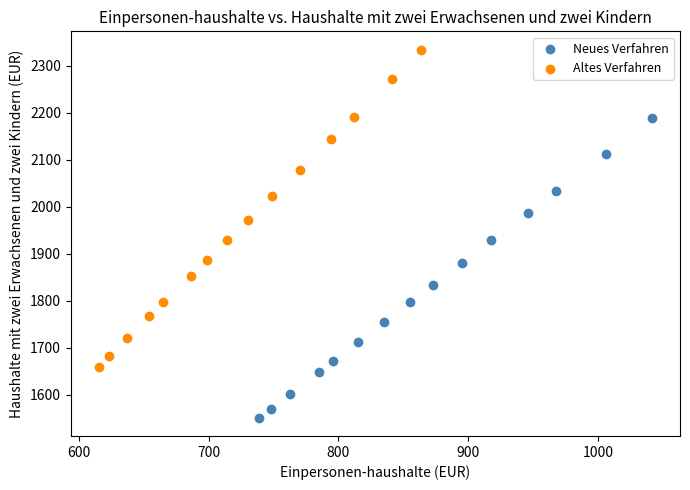

Which series reaches the minimum Y coordinate?

Neues Verfahren